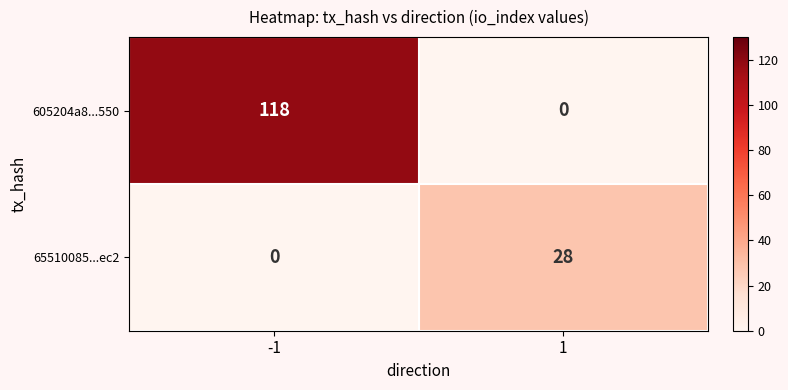

What is the difference between the 605204a8...550 values at 1 and -1?

118